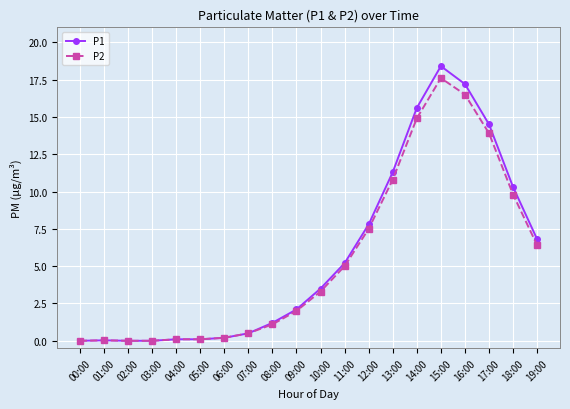

Count the number of categories in the chart.

20